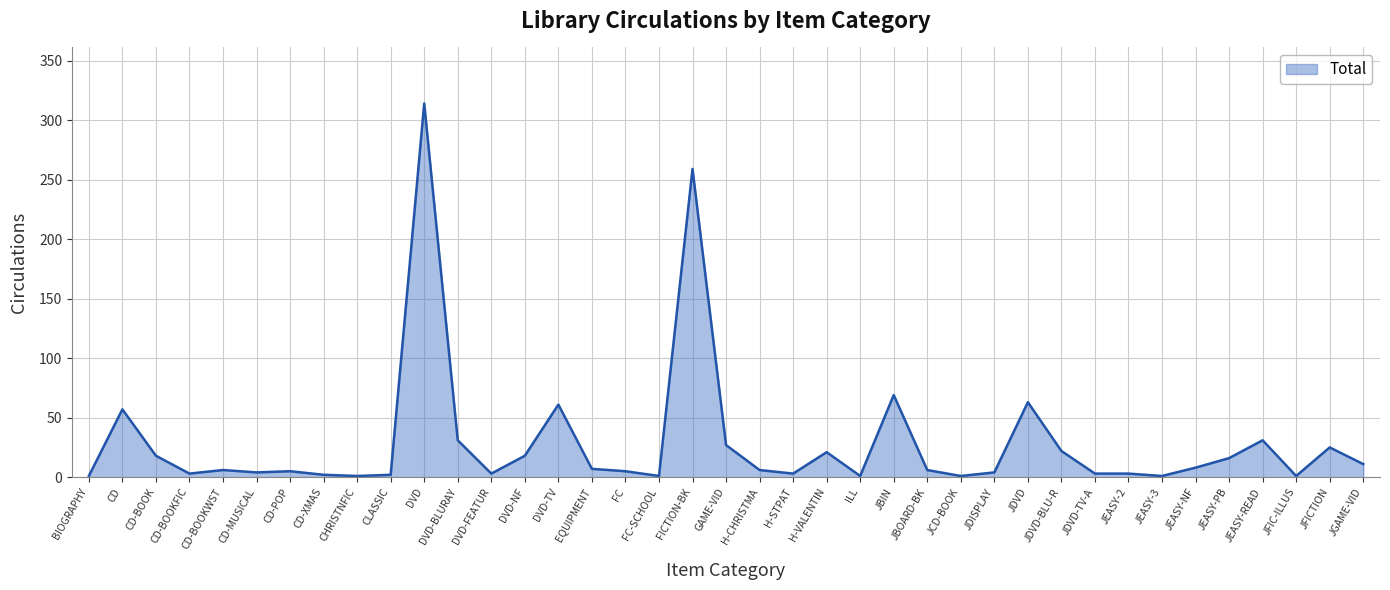

Read the value at DVD-NF.

18